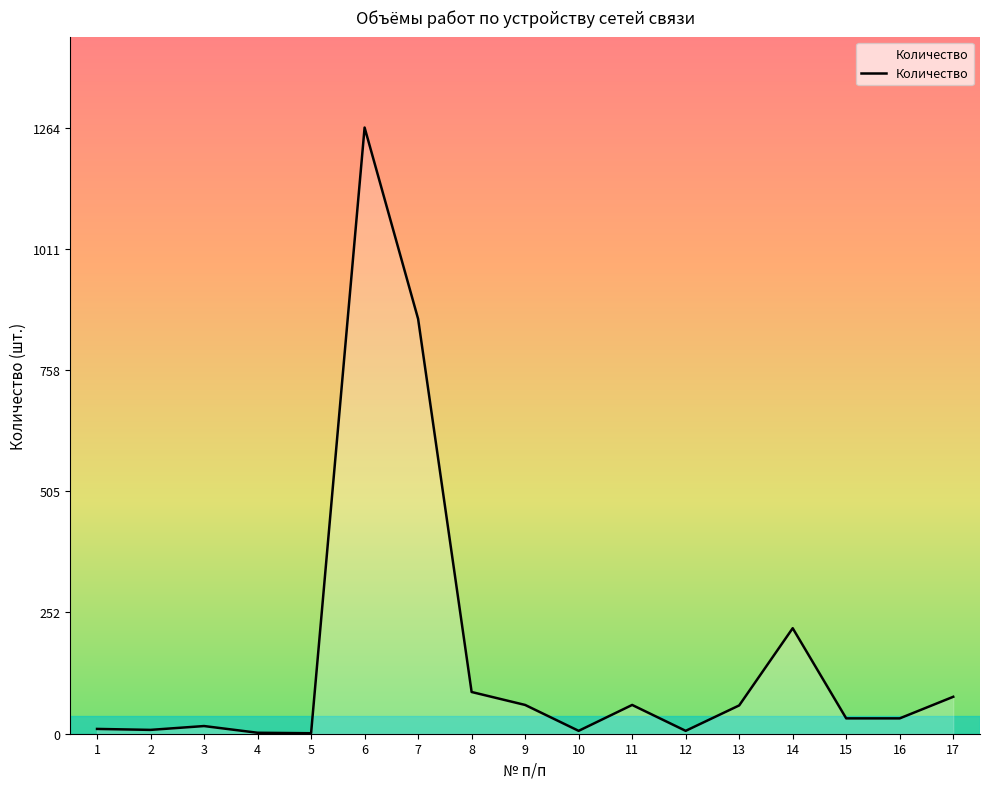

What is the greatest value displayed?

1264